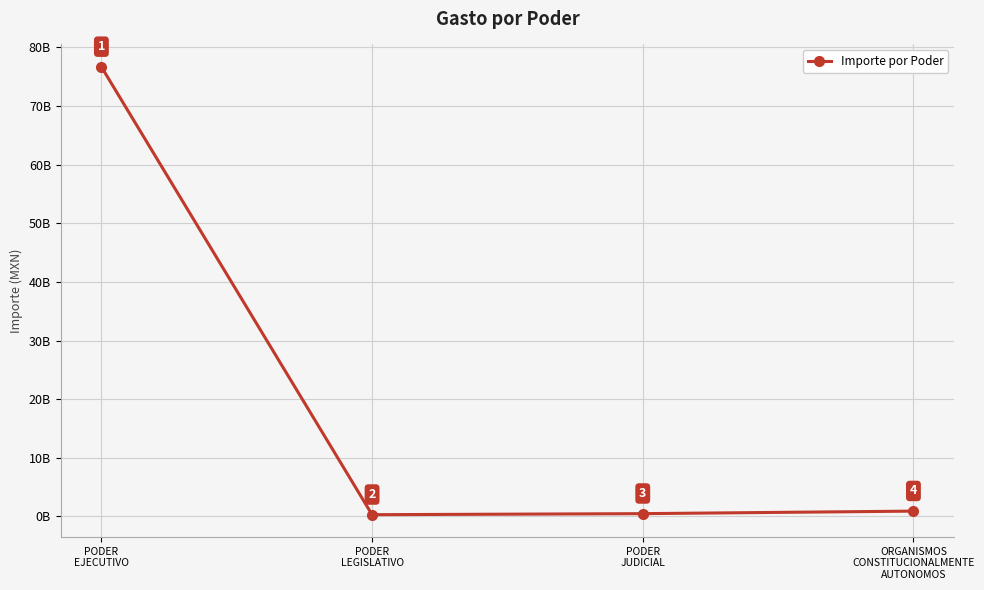

Reading right to left, what are all the values shown in this chart?

907911289	475327283	299448206	76684292942